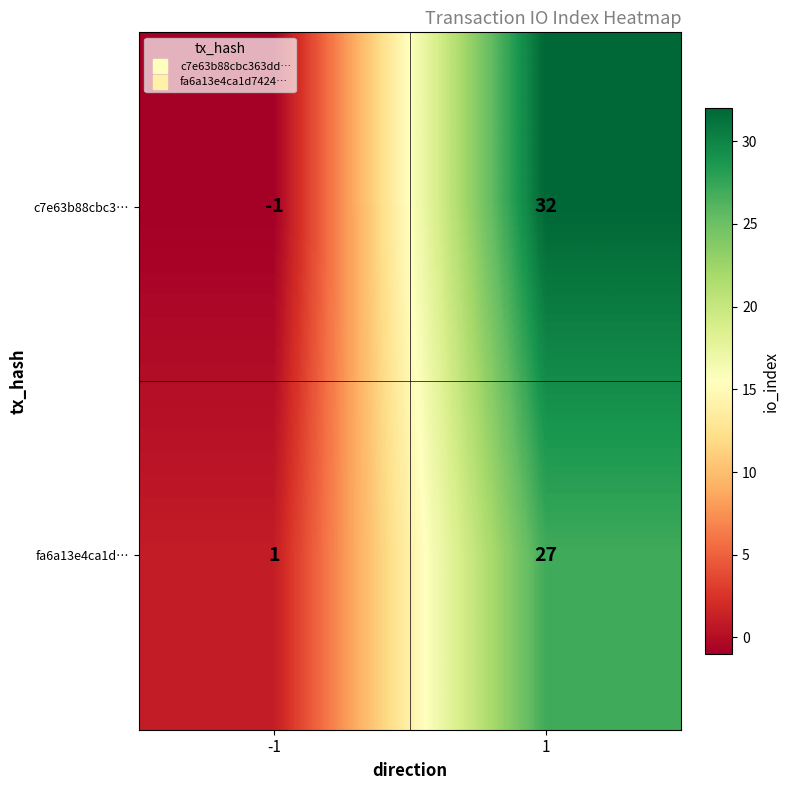

Is it true that fa6a13e4ca1d… equals 43 at 1?

False